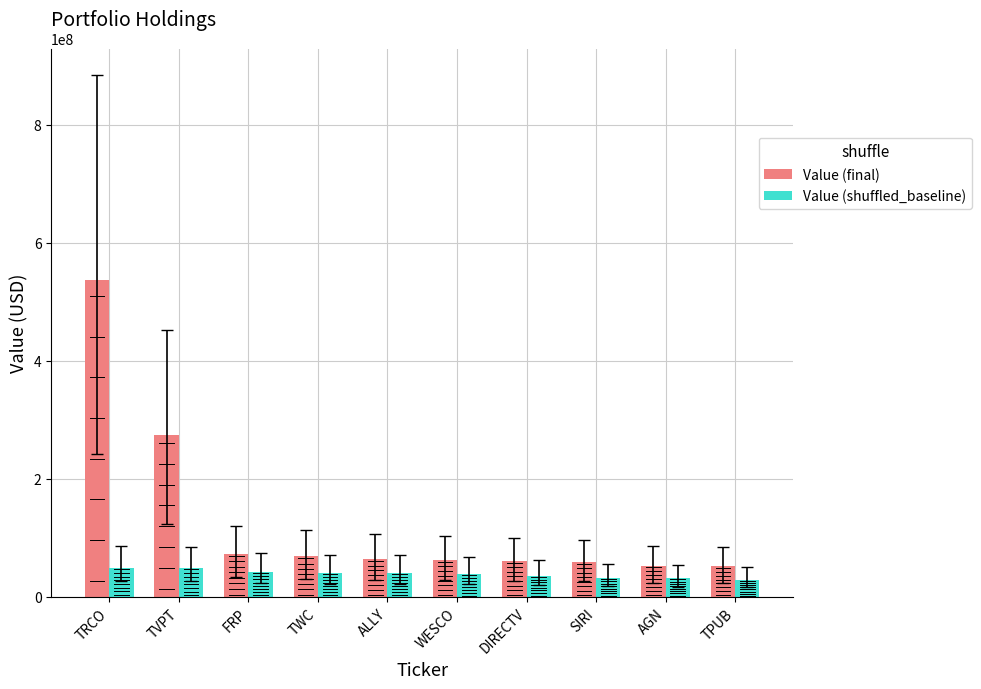

What is the difference between the highest and lowest values at SIRI?

26753000